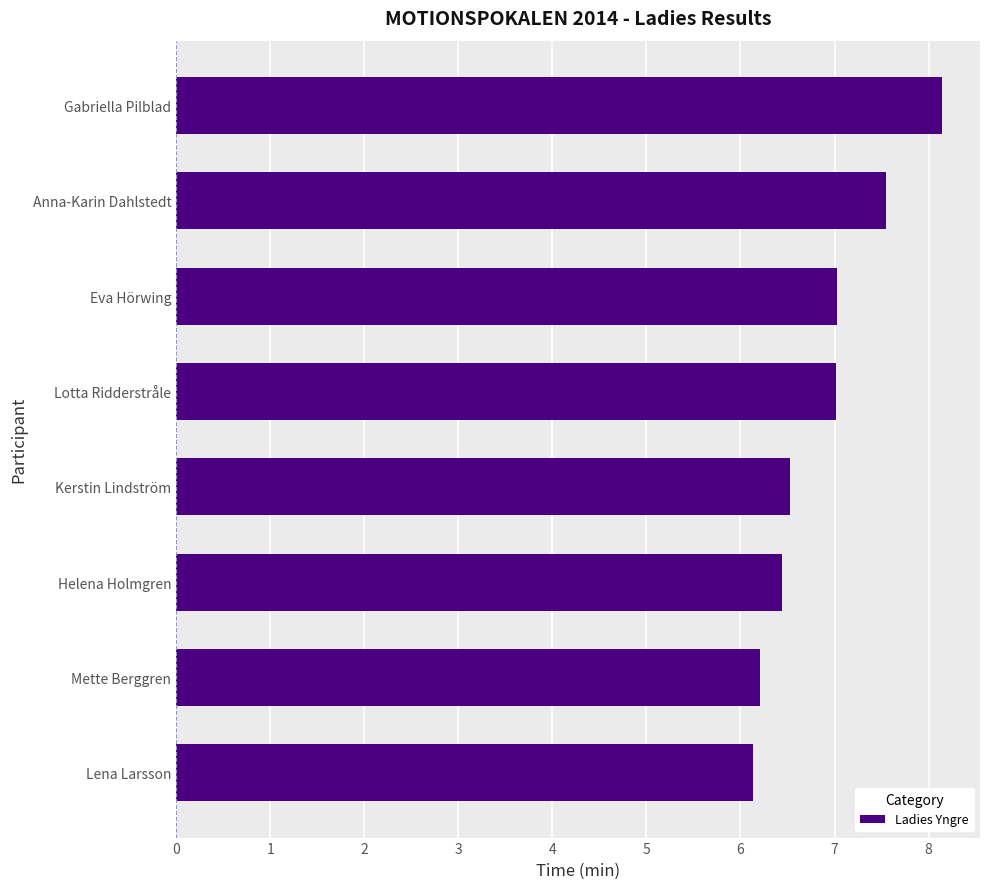

True or false: the data shows 7.5 at Anna-Karin Dahlstedt.

True